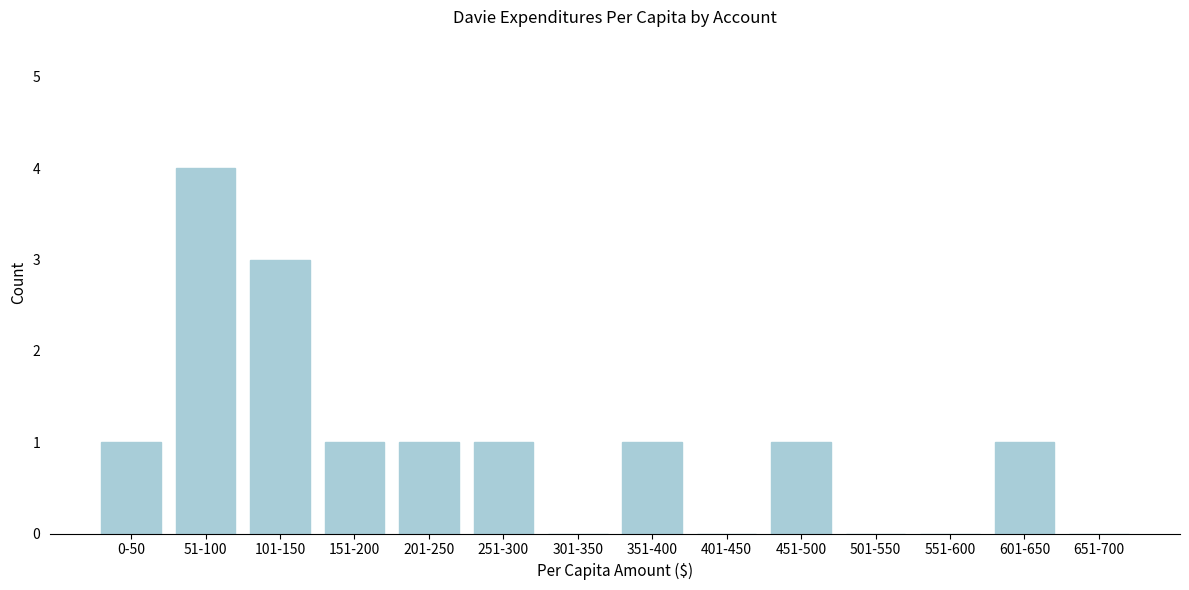

Reading left to right, transcribe all the data shown in this chart.

0-50=1	51-100=4	101-150=3	151-200=1	201-250=1	251-300=1	301-350=0	351-400=1	401-450=0	451-500=1	501-550=0	551-600=0	601-650=1	651-700=0